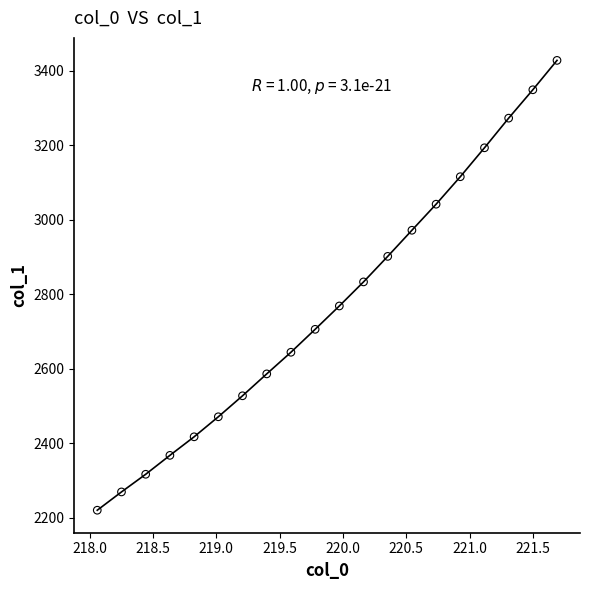

What is the range of Y values (max minus min)?

1207.4